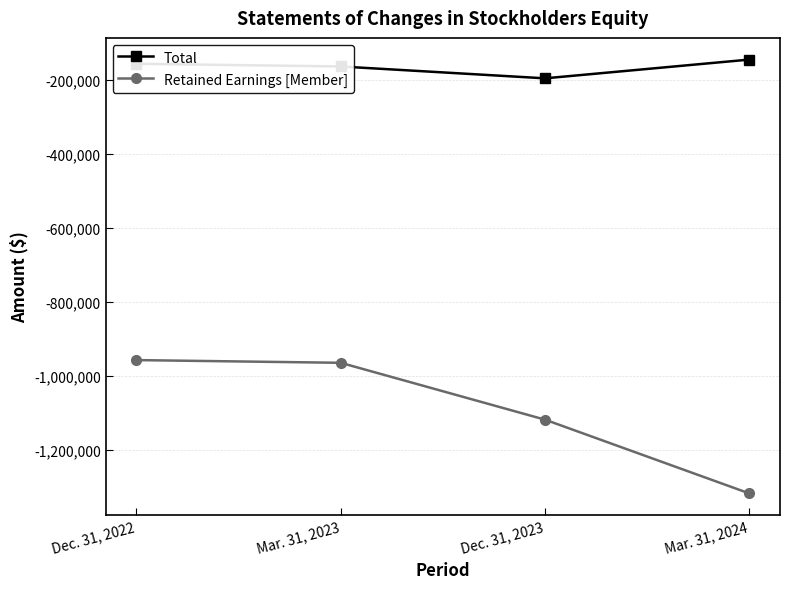

What is the difference between the highest and lowest values at Dec. 31, 2023?

922286